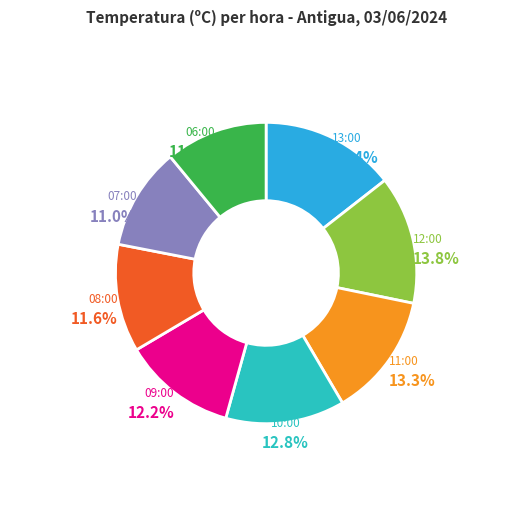

Does 07:00 represent more than half of the total?

No